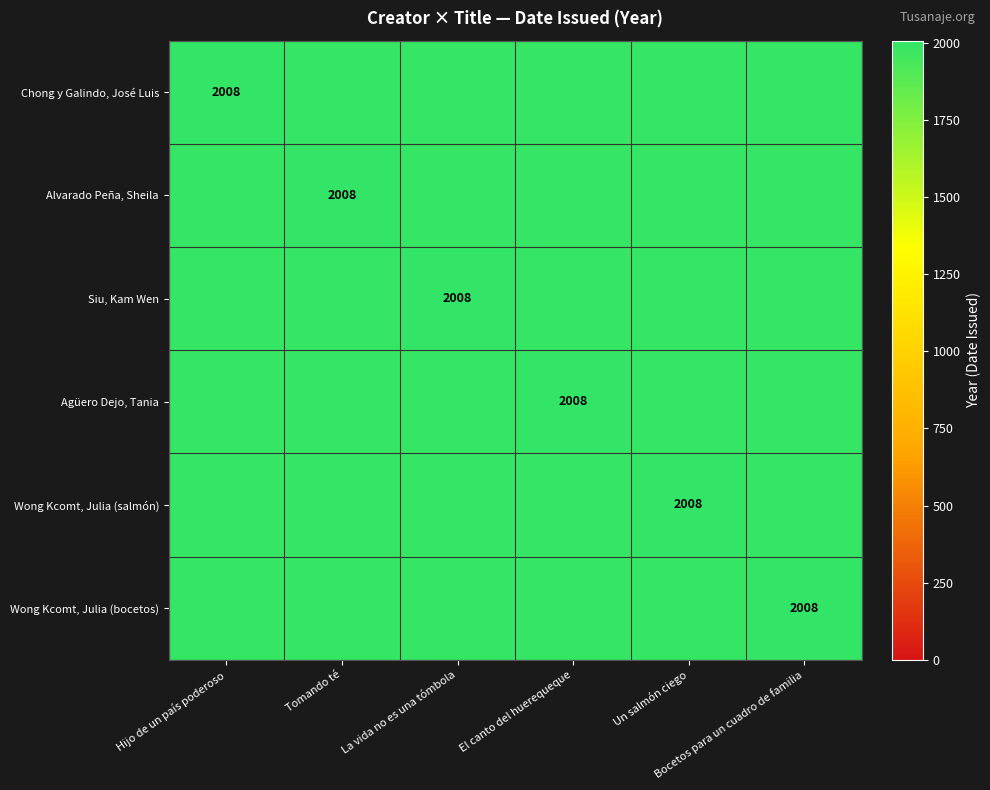

What is the total value across all series at Bocetos para un cuadro de familia?

2008